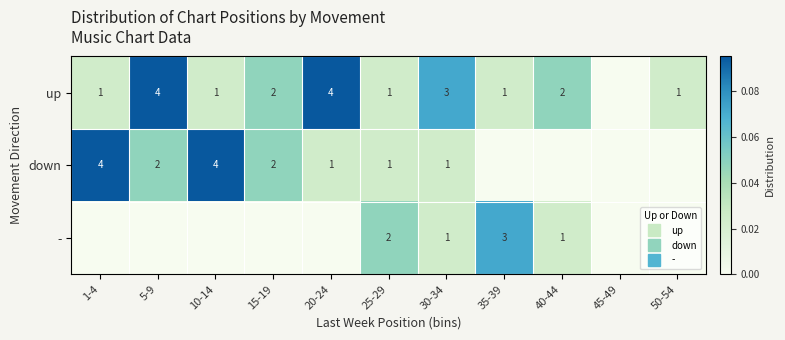

At how many categories does at least one series exceed 0?

10